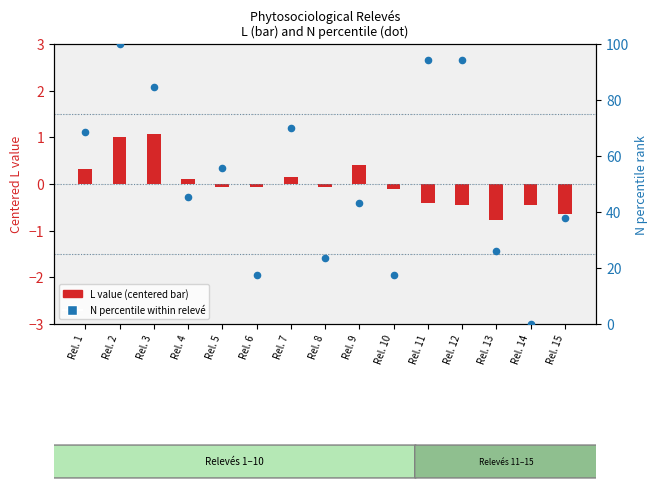

Which series reaches the maximum Y coordinate?

N (percentile)